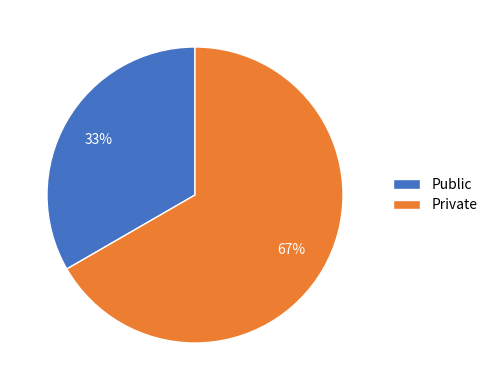

Is it true that Private is 67% of the pie?

True